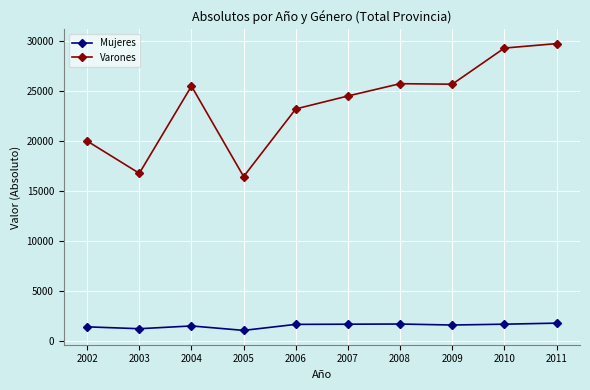

What is the spread (max minus min) of values at 2006?

21561